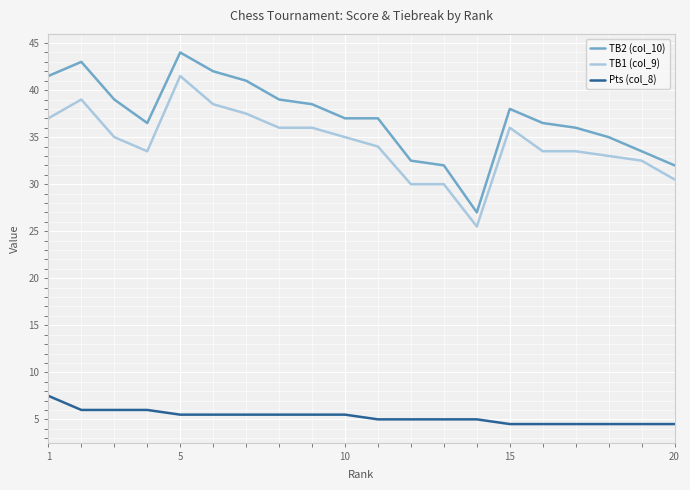

True or false: TB1 (col_9) and TB2 (col_10) cross at least once.

False